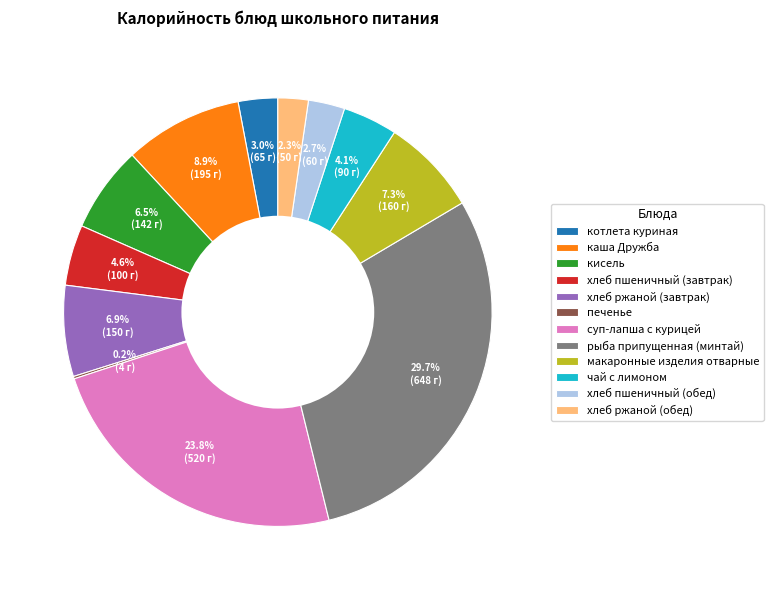

What percentage is the суп-лапша с курицей slice, to the nearest percent?

24%